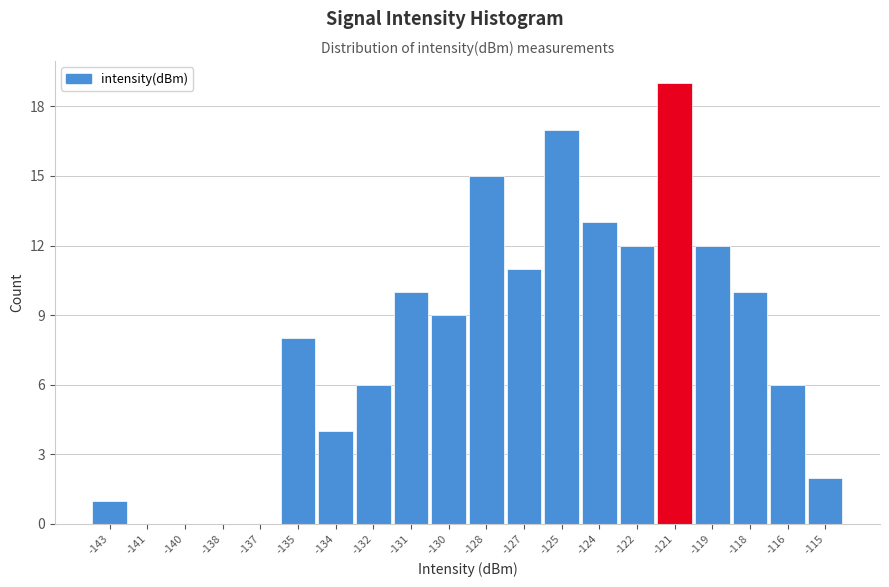

Reading right to left, transcribe all the data shown in this chart.

-115=2	-116=6	-118=10	-119=12	-121=19	-122=12	-124=13	-125=17	-127=11	-128=15	-130=9	-131=10	-132=6	-134=4	-135=8	-137=0	-138=0	-140=0	-141=0	-143=1